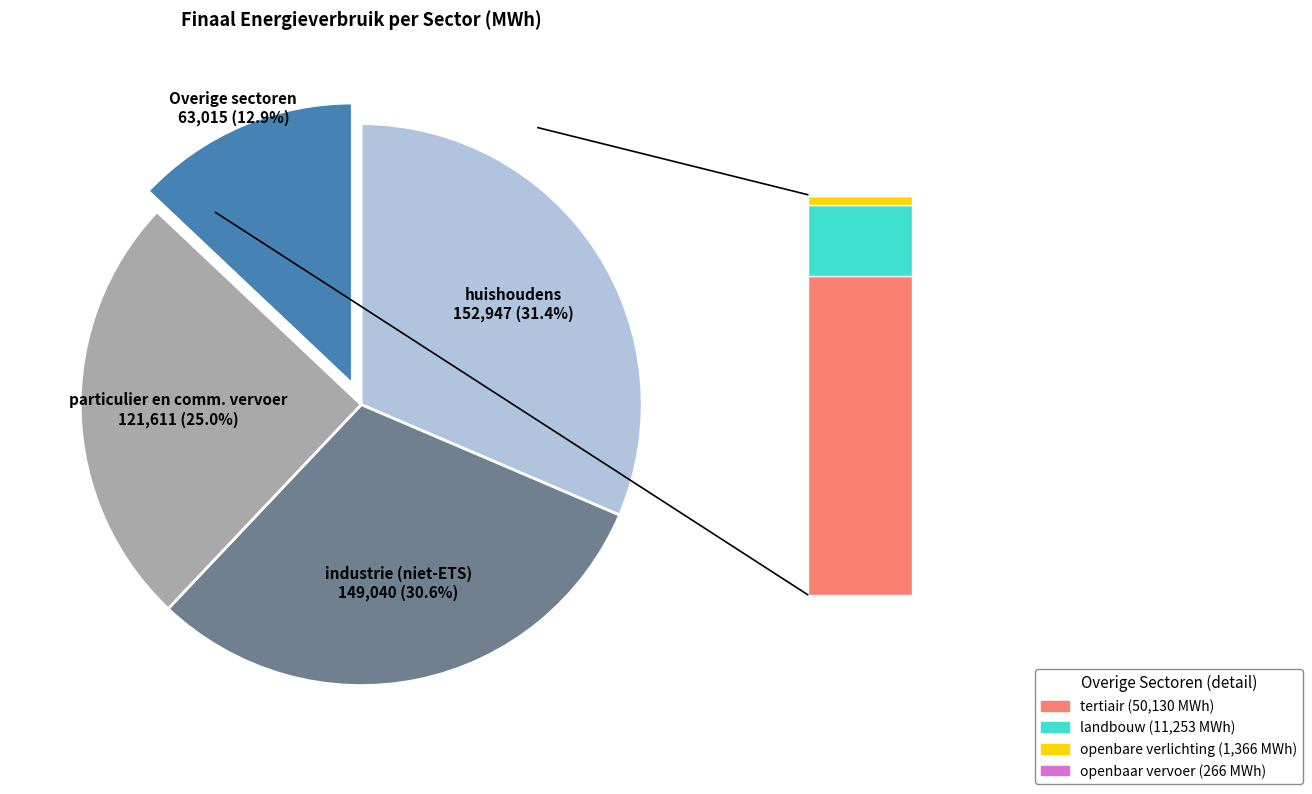

Is there a majority slice in this chart?

No